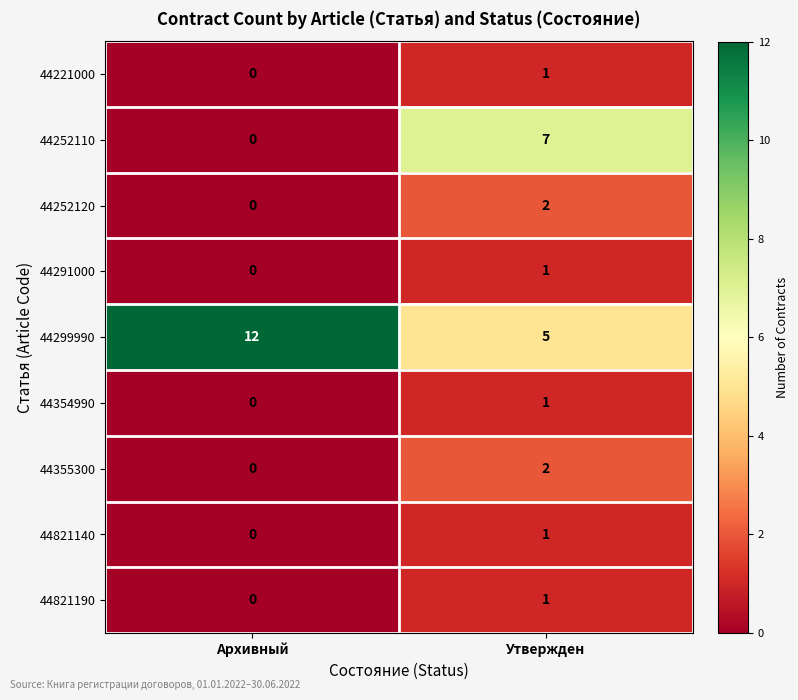

True or false: 44355300 has a value of 2 at Утвержден.

True